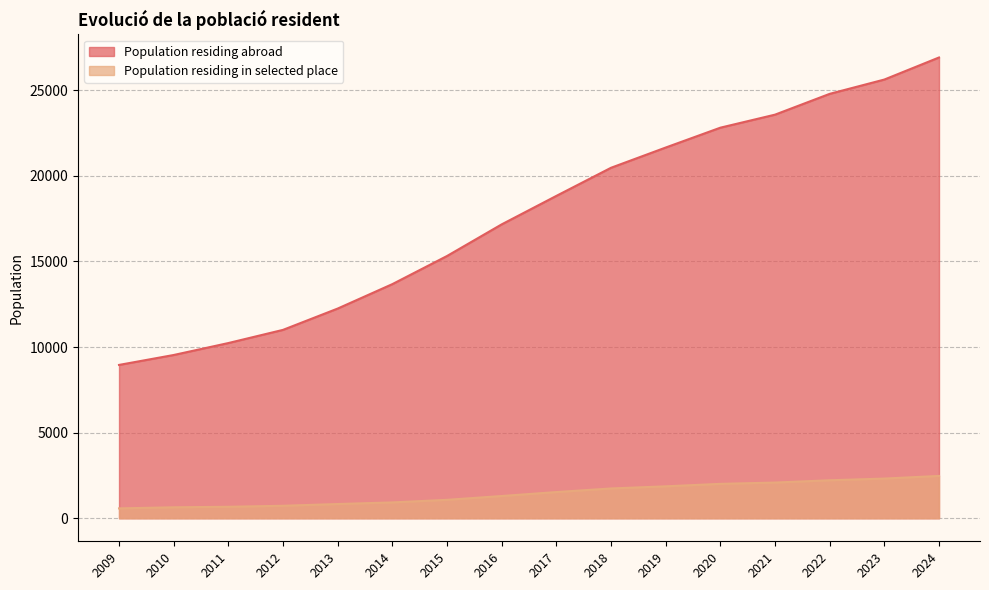

What is the sum of all Population residing abroad values?

282840